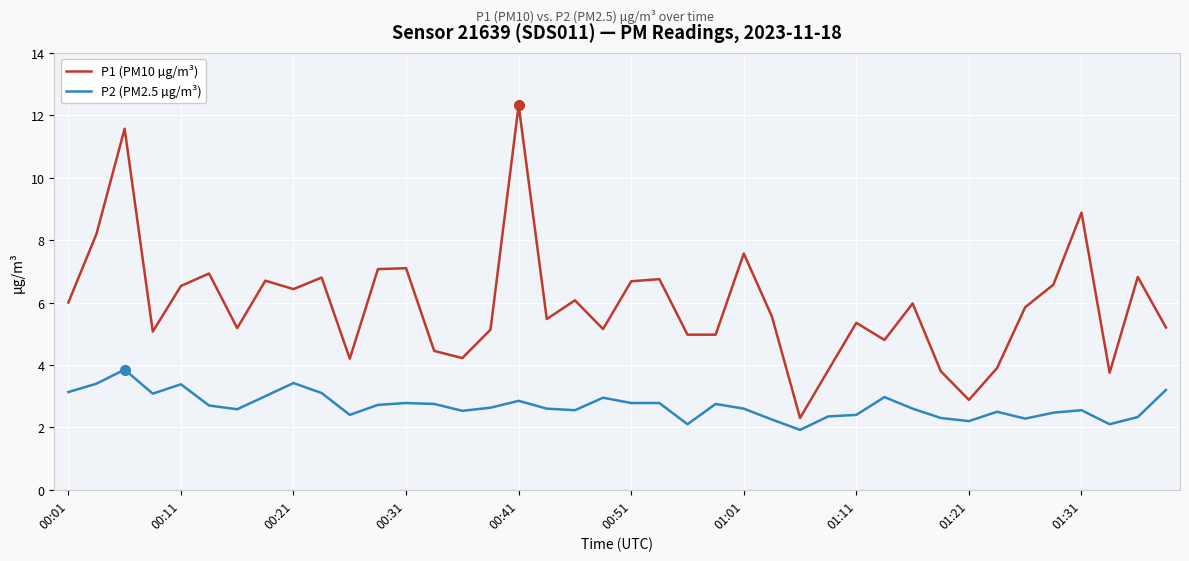

Rank the series by their maximum value, from lowest to highest.

P2 (PM2.5 µg/m³), P1 (PM10 µg/m³)